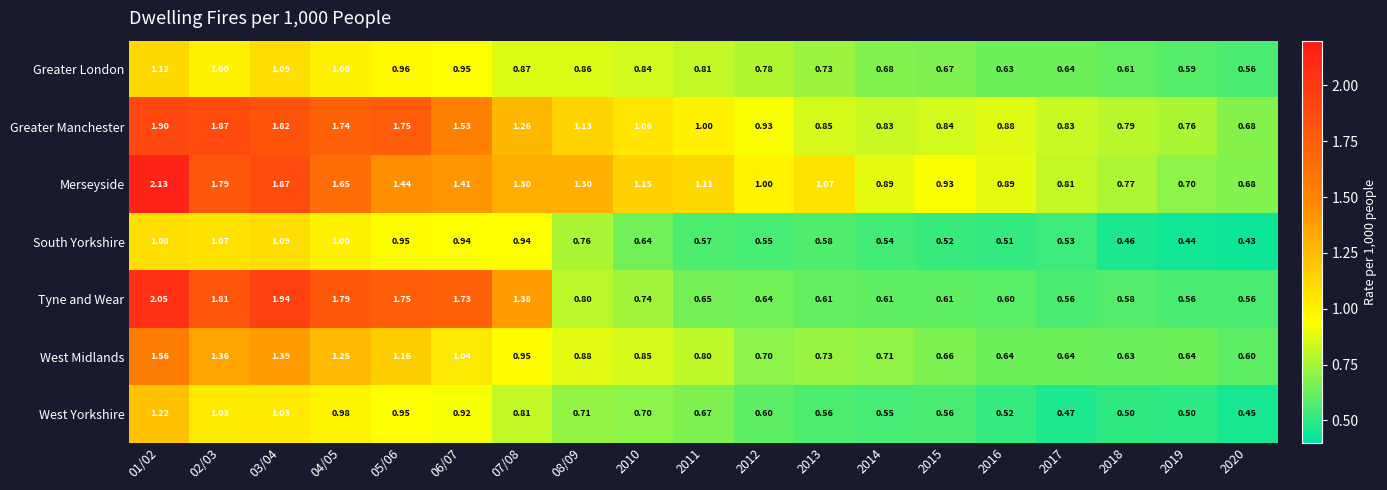

Rank the series by their maximum value, from lowest to highest.

South Yorkshire, Greater London, West Yorkshire, West Midlands, Greater Manchester, Tyne and Wear, Merseyside